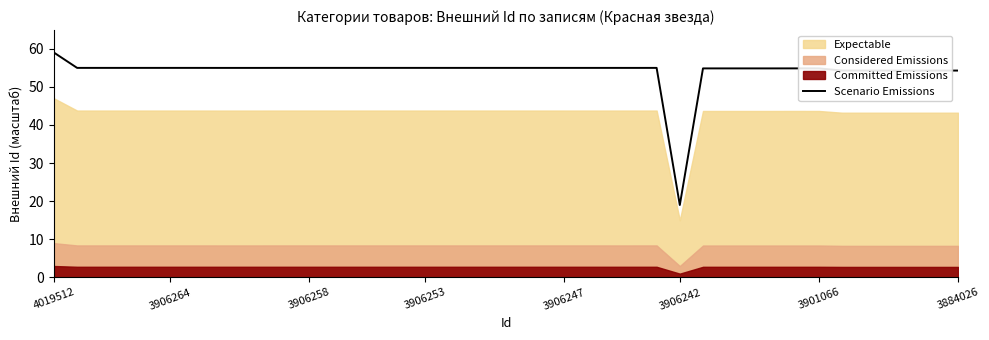

The value of Scenario Emissions at 3901066 is 92.9. True or false?

False